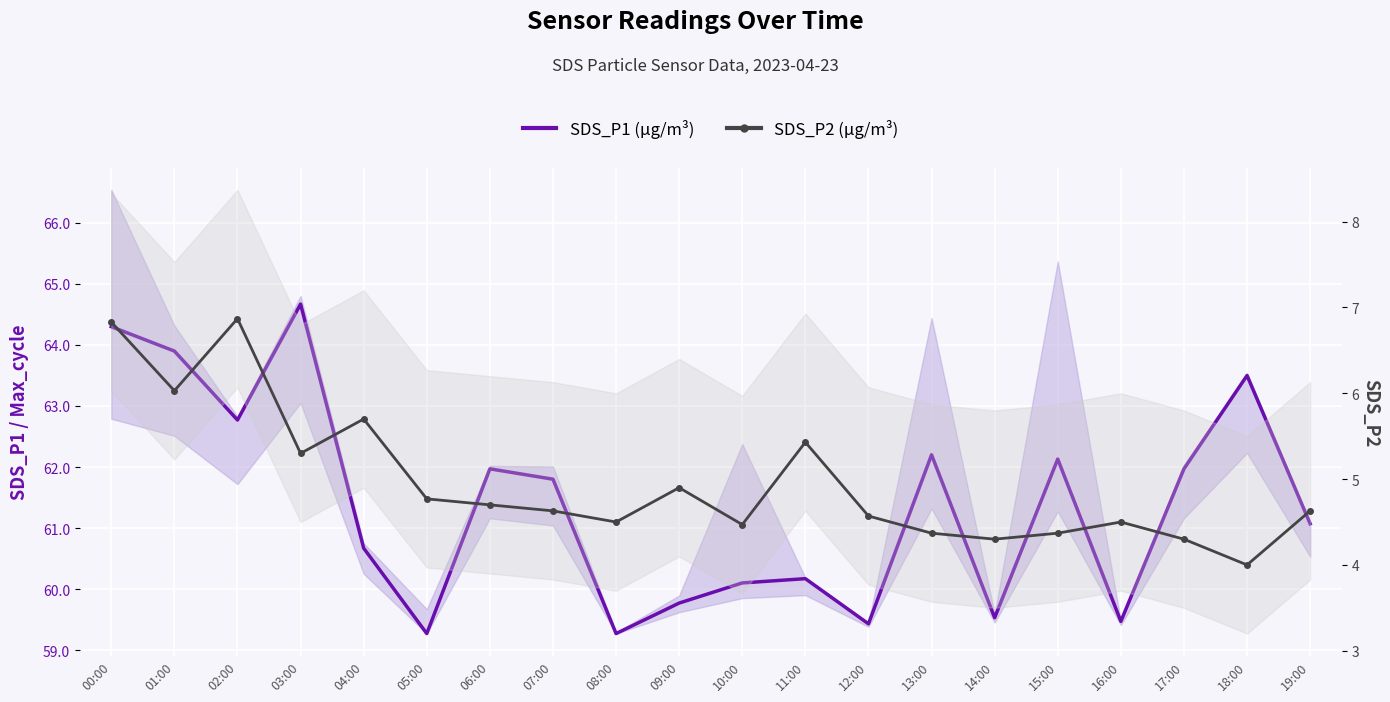

Which category has the highest value across all series?

03:00